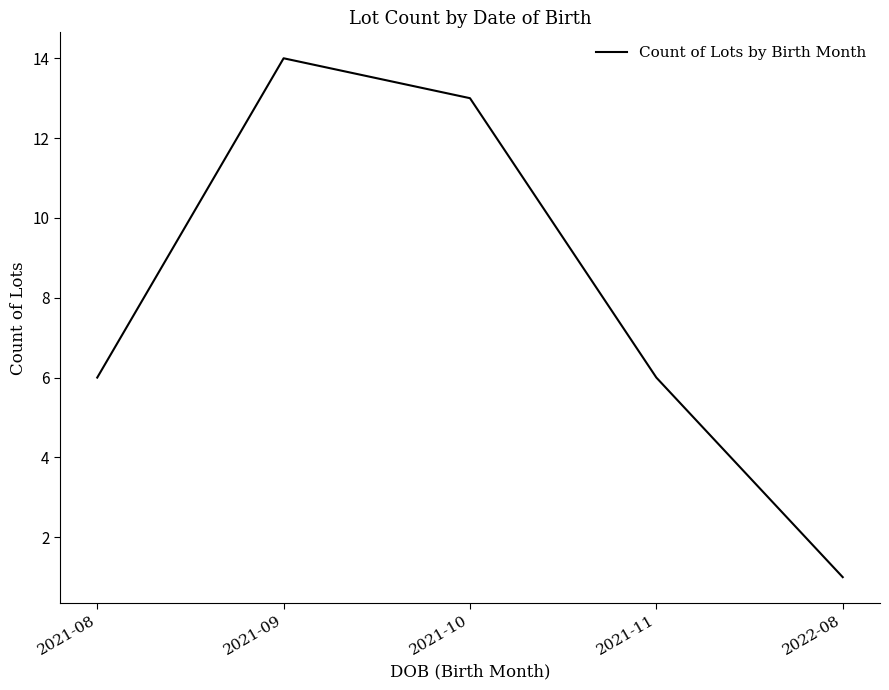

The chart shows a value of 19 at 2021-10. True or false?

False